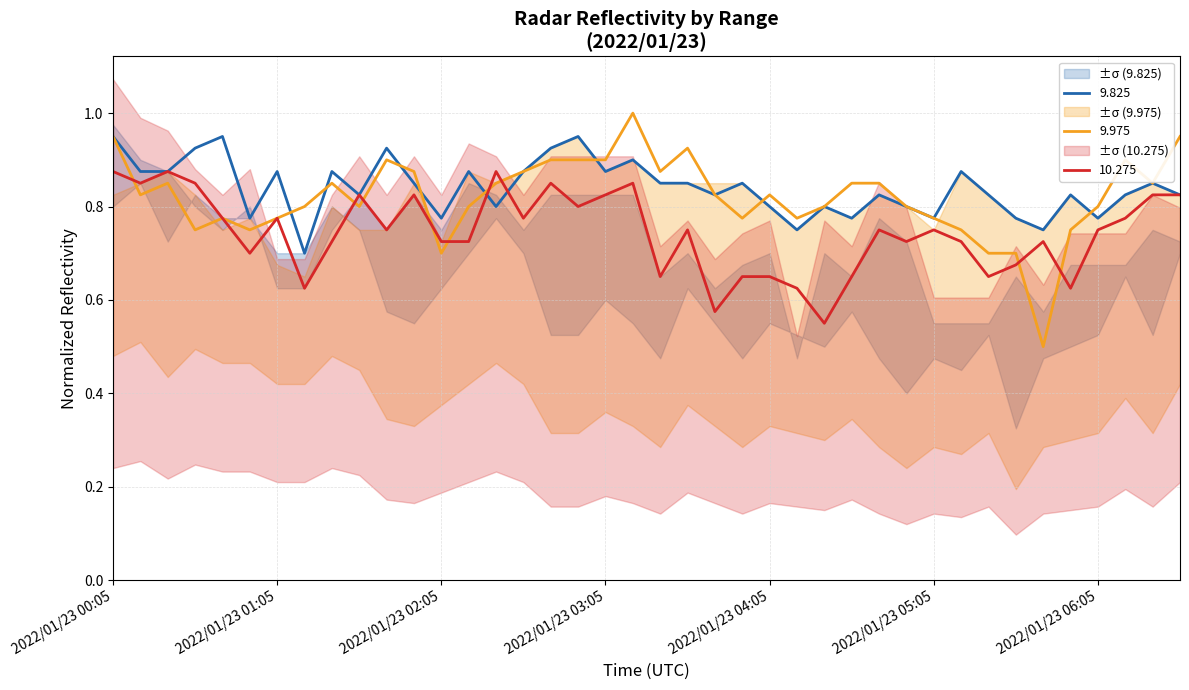

Which category has the highest value in the 10.275 series?

2022/01/23 00:05